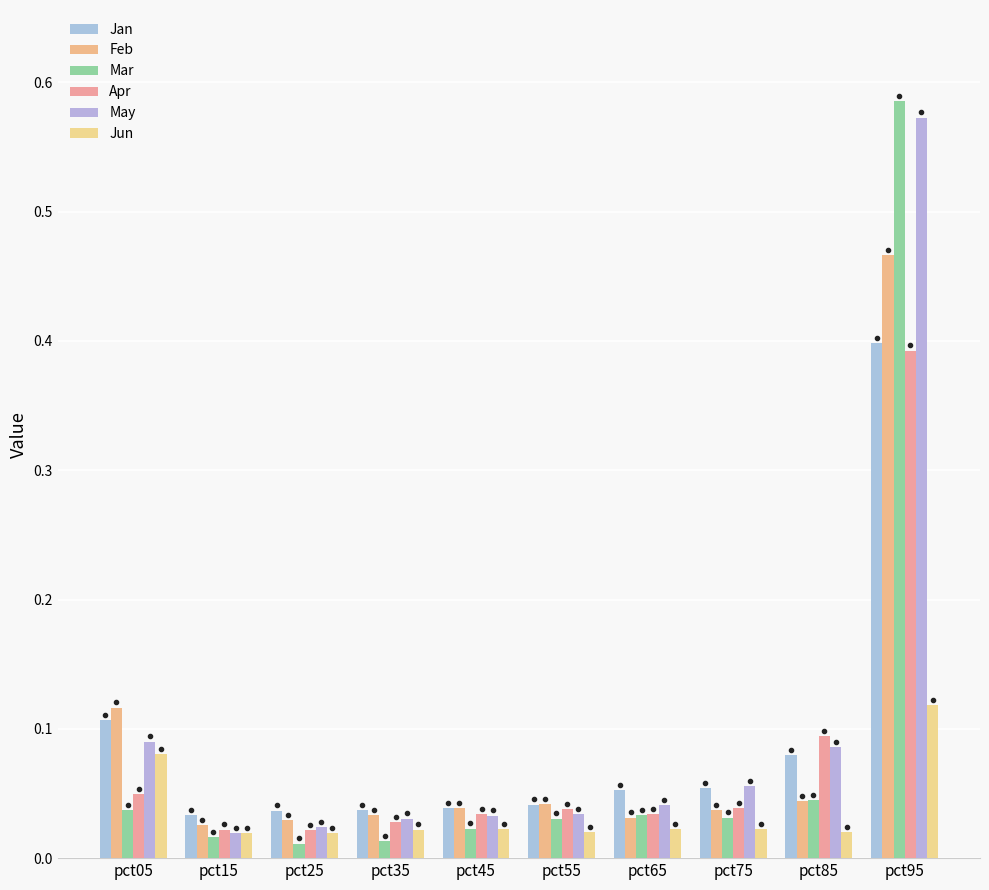

True or false: Mar has a value of 0.0 at pct75.

False